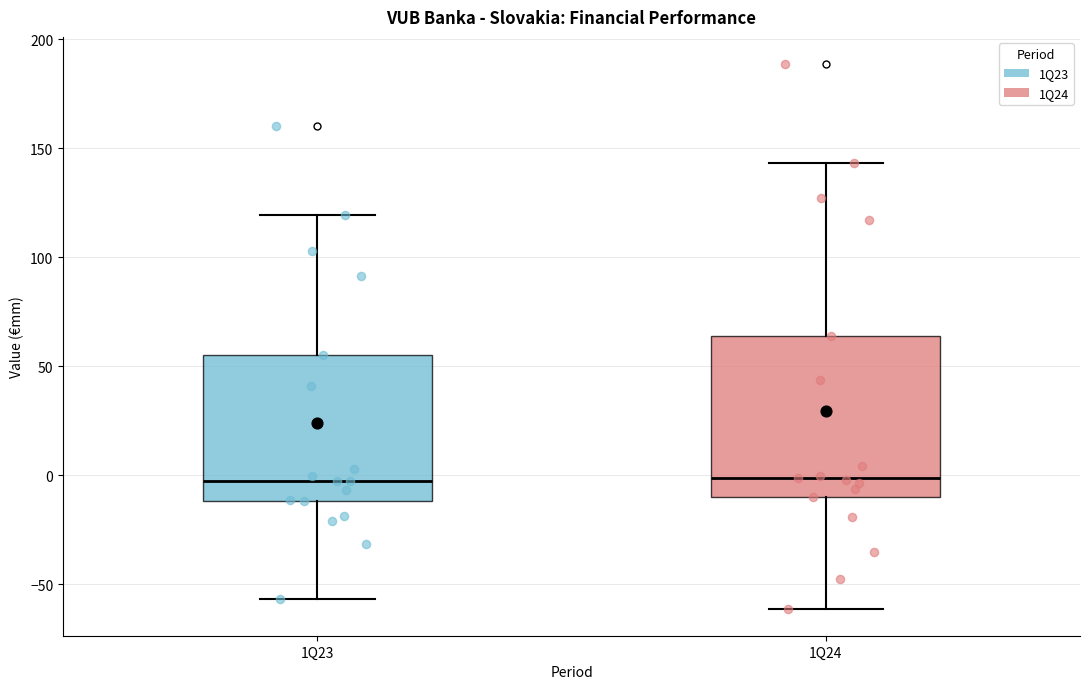

Reading left to right, read every box against the y-axis: the position of its median line, the range the box covers, and the ends of its whiskers. The values are not printed on the chart, so give them approximately, as read against the axis.

1Q23: median -5, box -10 to 55, whiskers -55 to 120
1Q24: median 0, box -10 to 65, whiskers -60 to 145